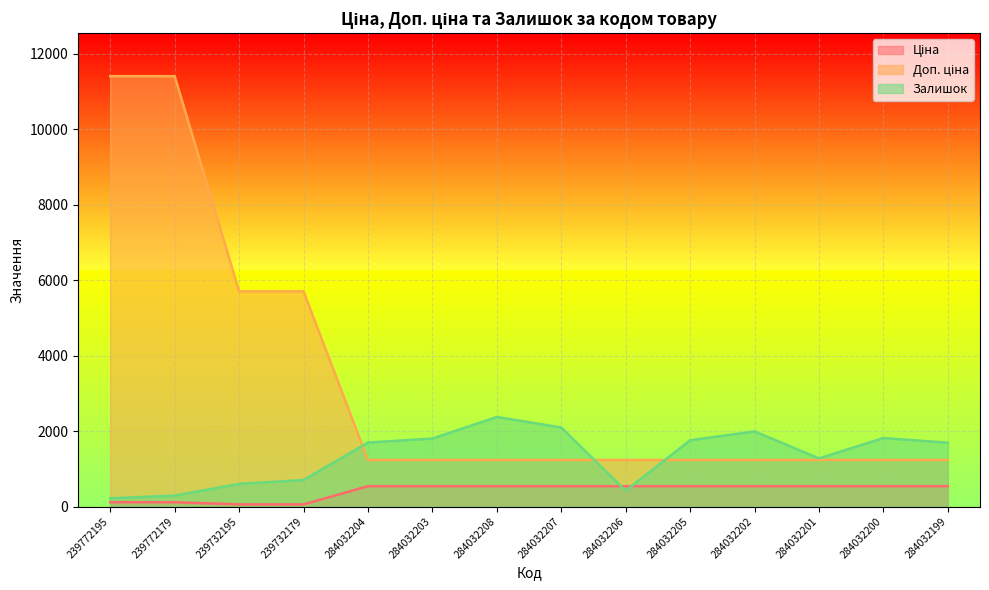

What is the sum of the Залишок values at 239772179 and 284032205?

2047.0